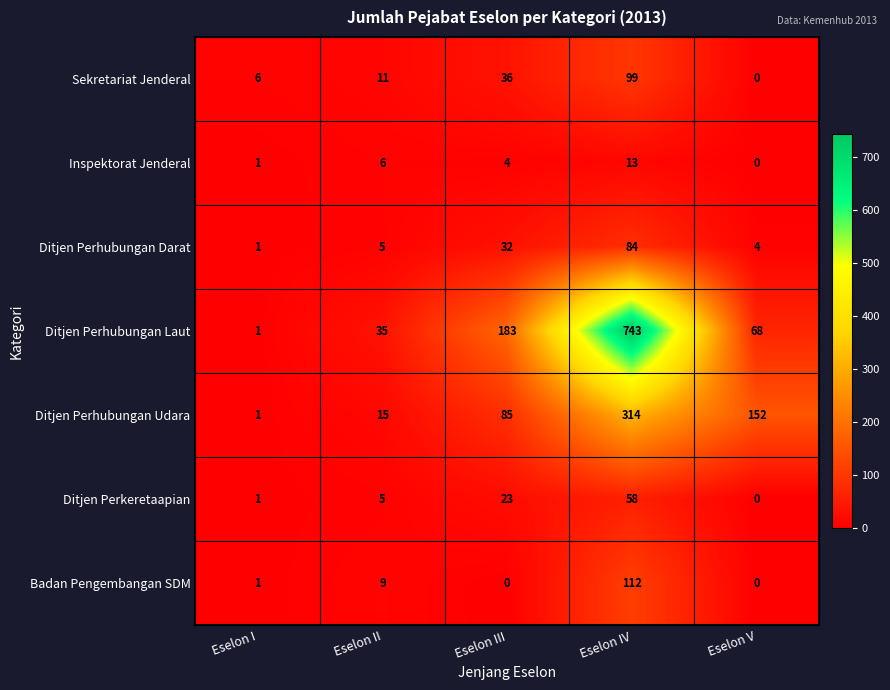

What is the sum of all Ditjen Perkeretaapian values?

87